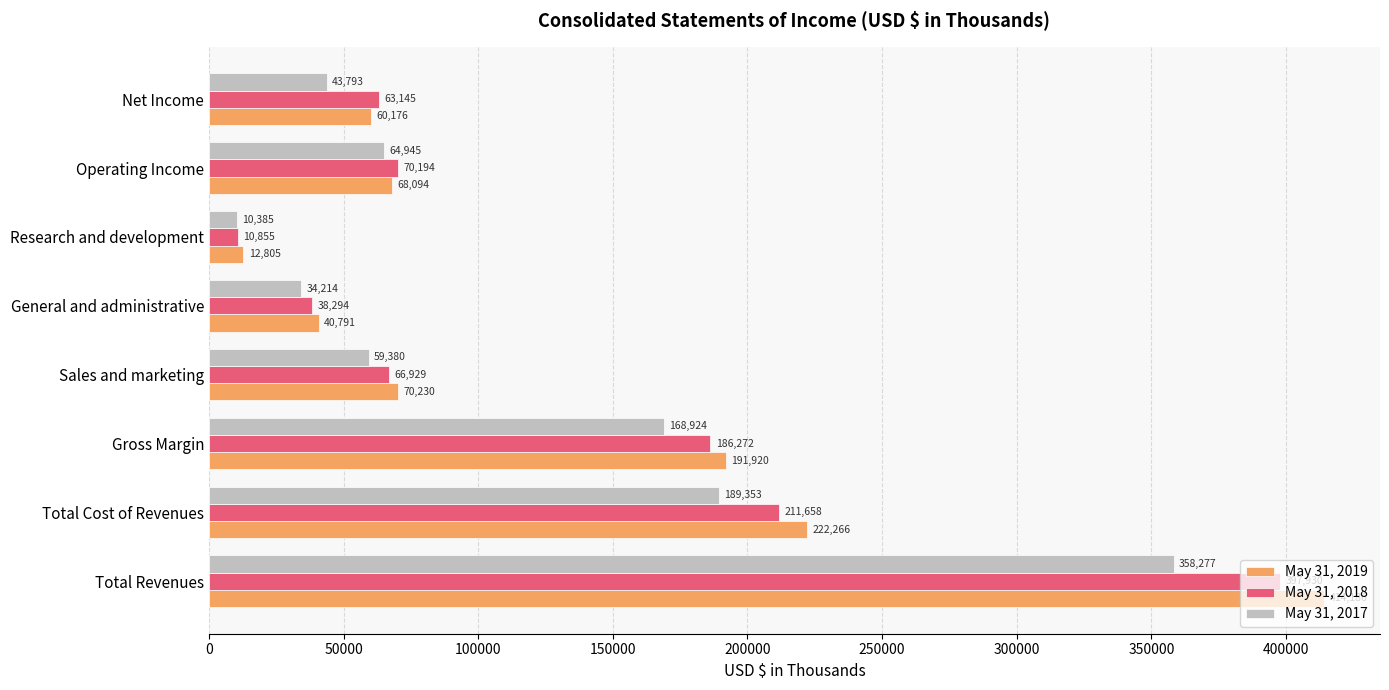

What are all the series names shown in the legend?

May 31, 2019, May 31, 2018, May 31, 2017